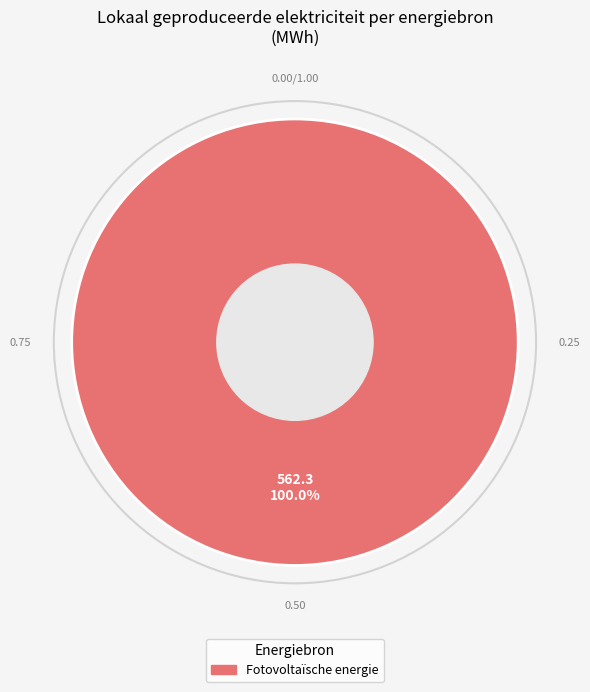

Does any single category account for the majority?

Yes